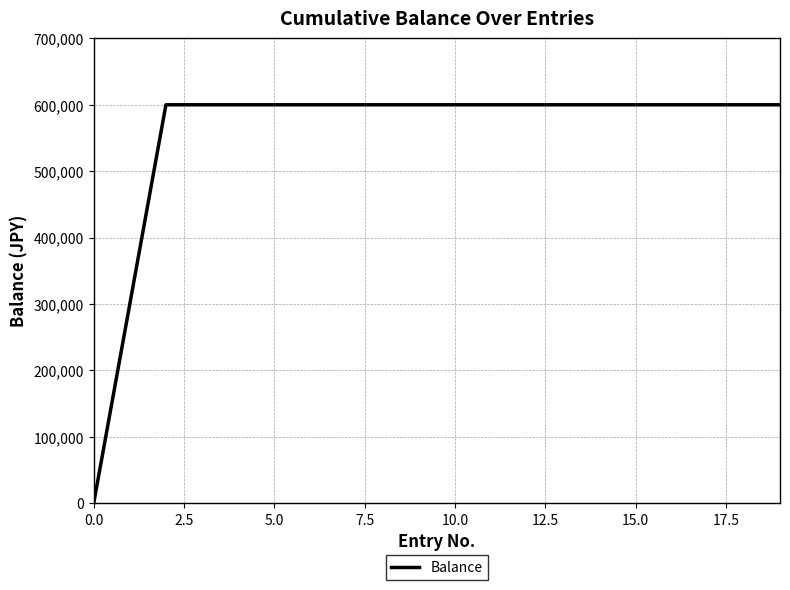

What is the difference between the maximum and minimum values?

600000